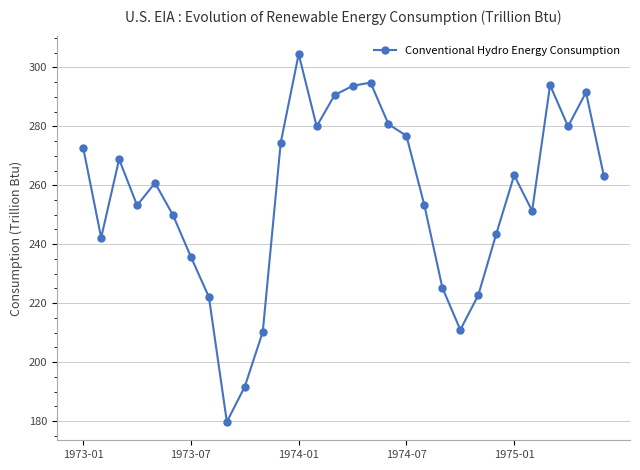

What is the value of the 19th point from the left?

276.8